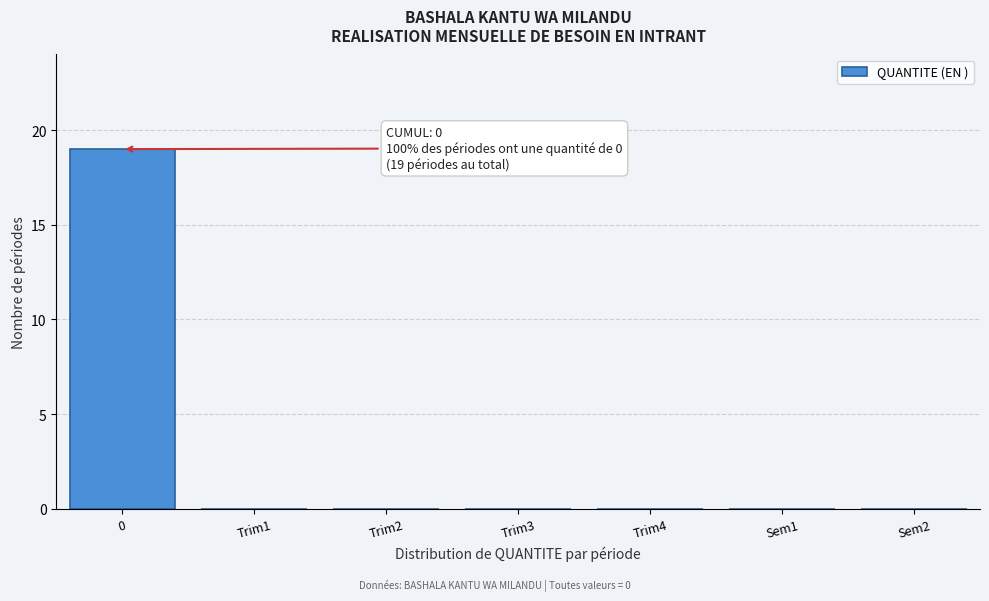

Reading left to right, what are all the values shown in this chart?

0=19	Trim1=0	Trim2=0	Trim3=0	Trim4=0	Sem1=0	Sem2=0